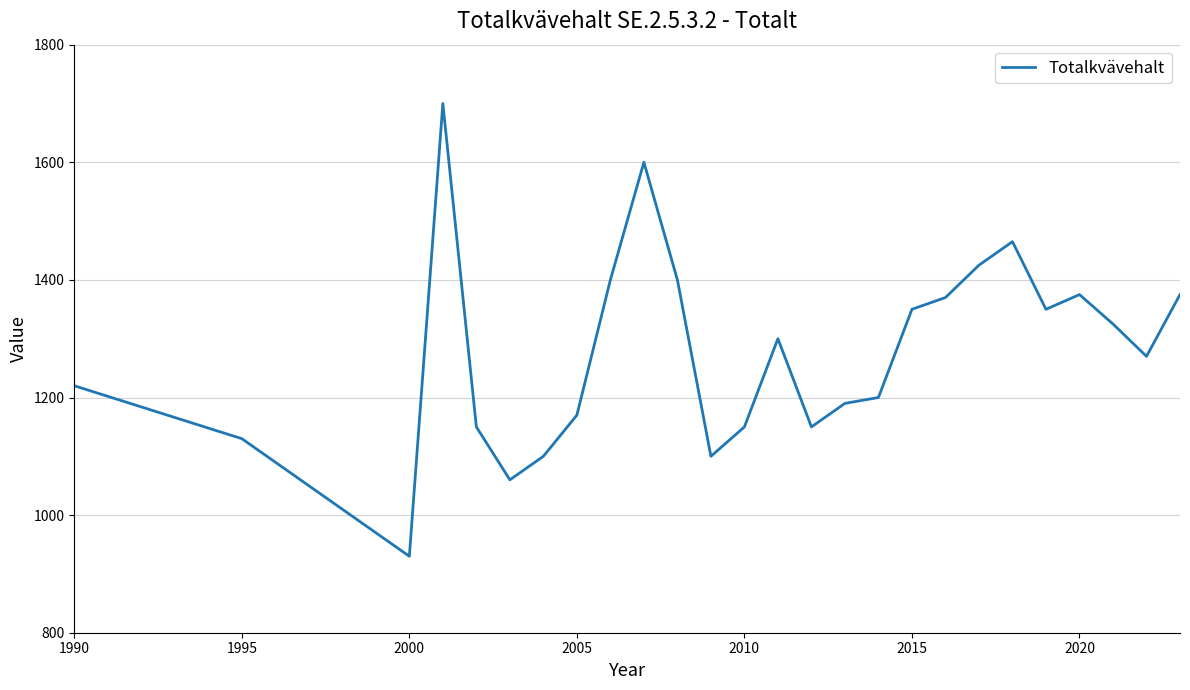

What is the difference between the maximum and minimum values?

770